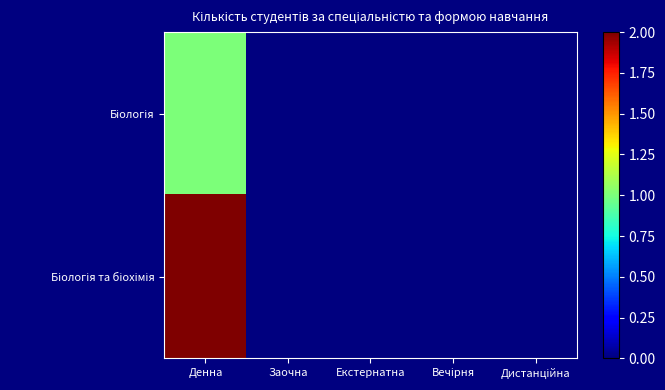

Rank the series by their average value, from lowest to highest.

Біологія, Біологія та біохімія